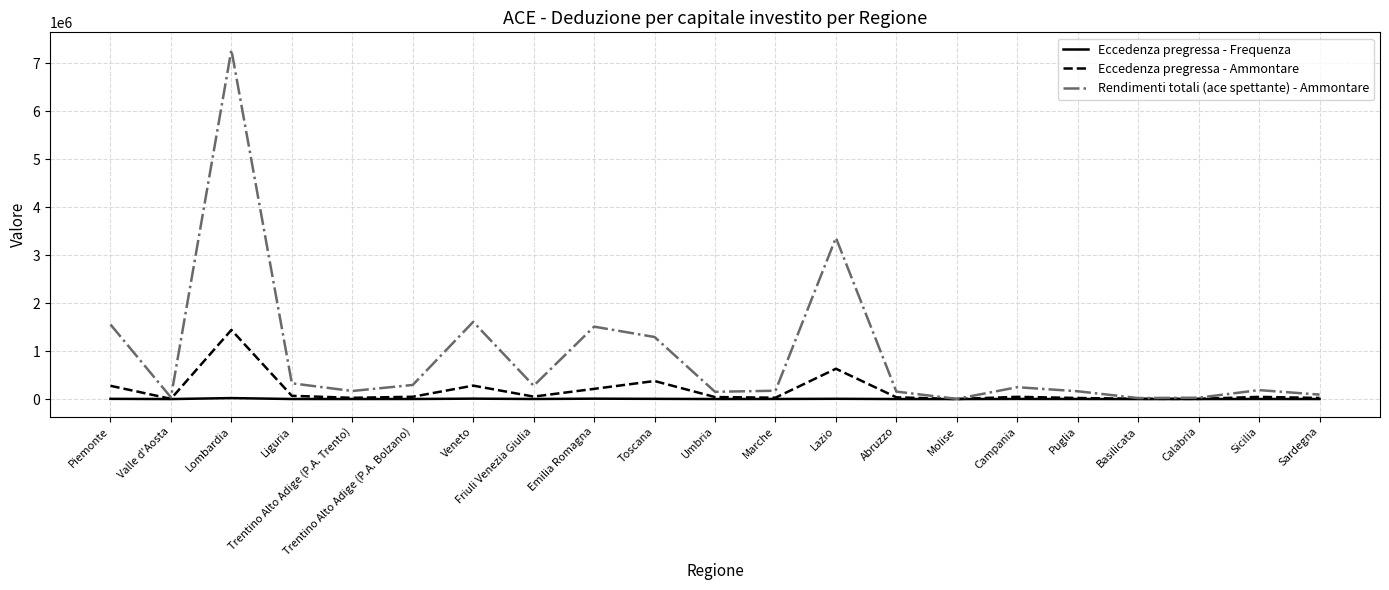

Rank the series by their average value, from highest to lowest.

Rendimenti totali (ace spettante) - Ammontare, Eccedenza pregressa - Ammontare, Eccedenza pregressa - Frequenza